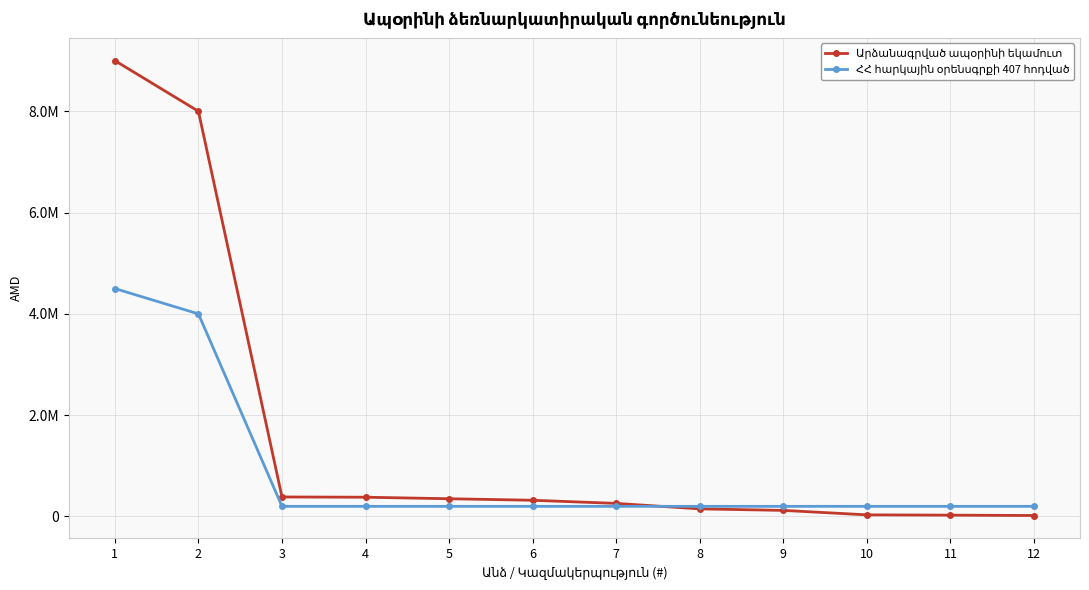

Which series has the largest total across all categories?

Արձանագրված ապօրինի եկամուտ